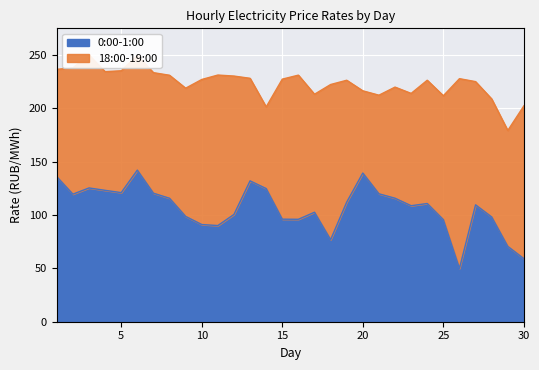

Rank the categories by 0:00-1:00 value from highest to lowest.

6, 20, 1, 13, 3, 14, 4, 5, 7, 21, 2, 22, 8, 19, 24, 27, 23, 17, 12, 9, 28, 15, 16, 25, 10, 11, 18, 29, 30, 26